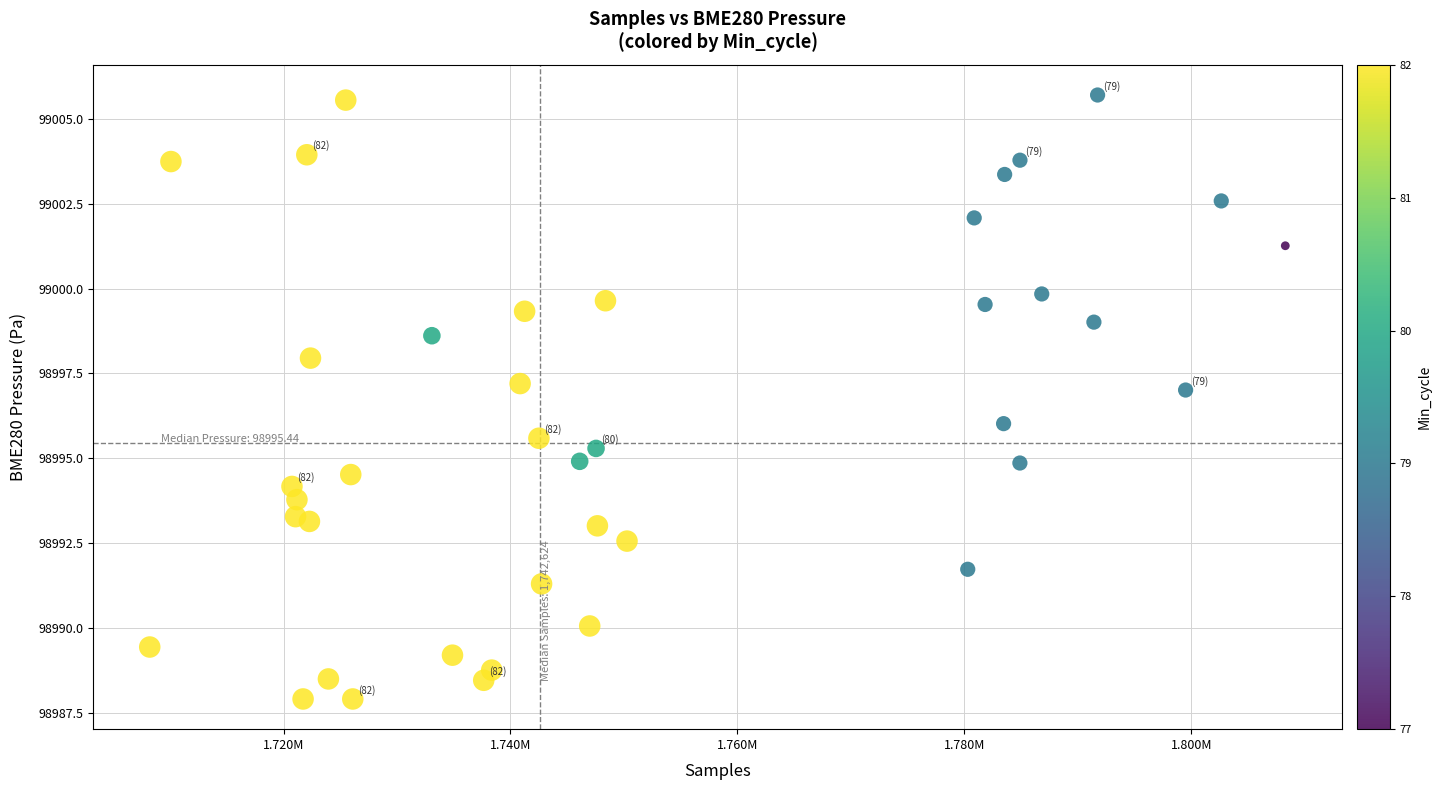

What is the range of Y values (max minus min)?

17.8